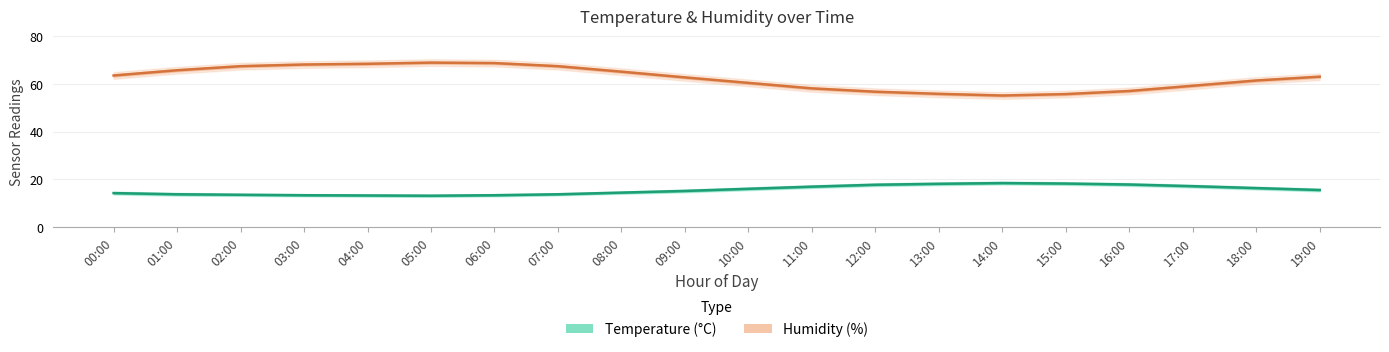

True or false: Humidity (%) and Temperature (°C) intersect in this chart.

False